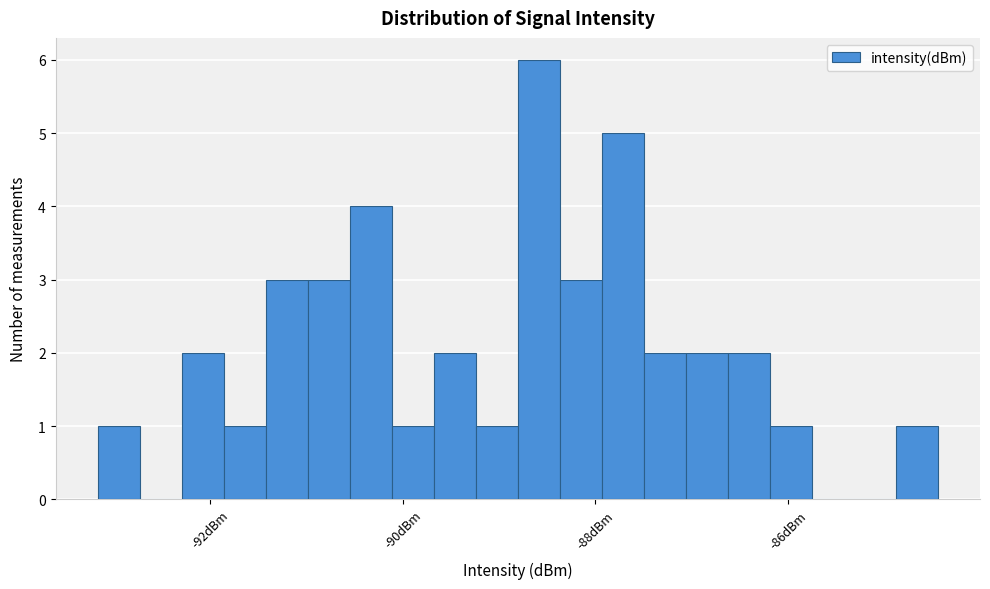

Read against the x-axis, roughly where is the centre of the tallest bar?

-88.6